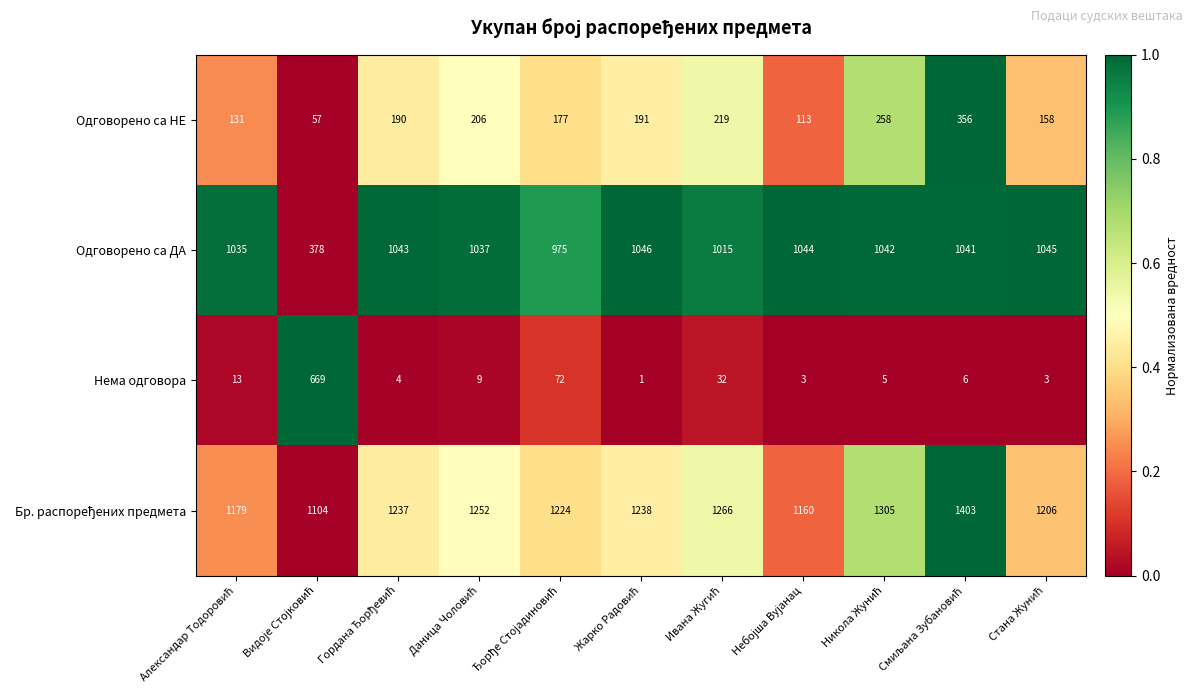

What is the maximum value shown in the chart?

1403